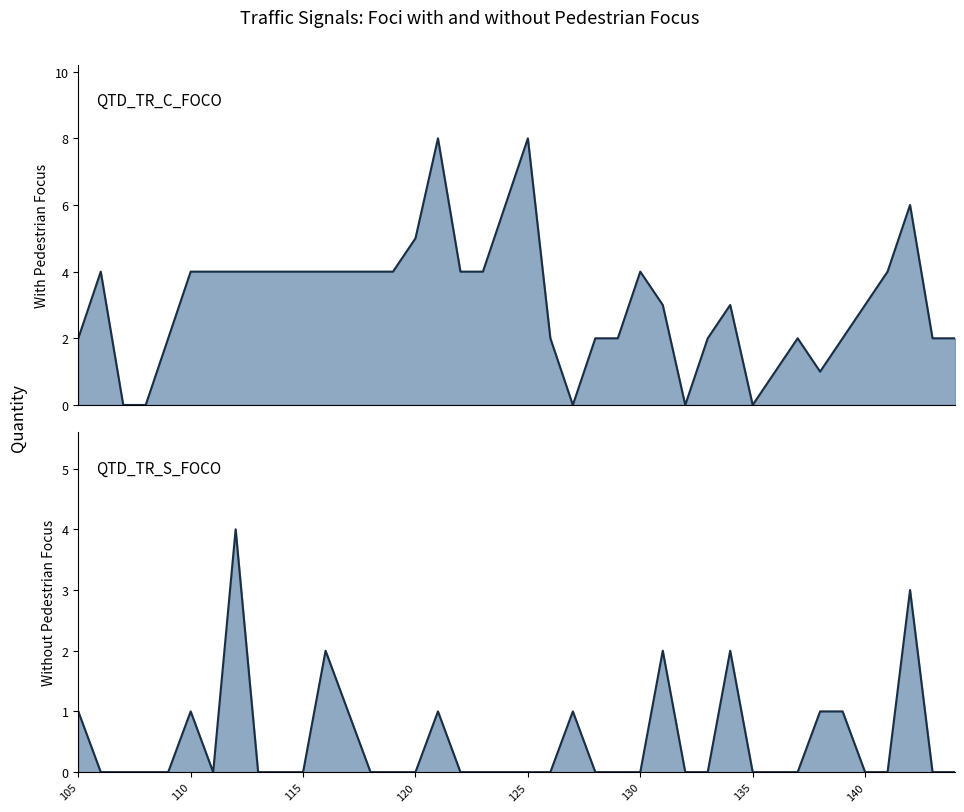

Between 9 and 23, which series saw the biggest shift?

QTD_TR_C_FOCO